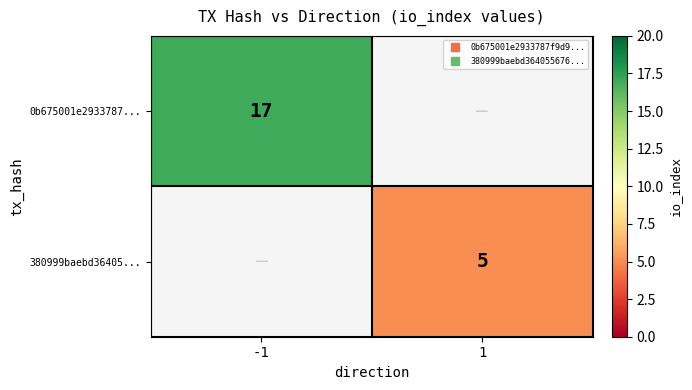

What is the maximum value for 380999baebd36405...?

5